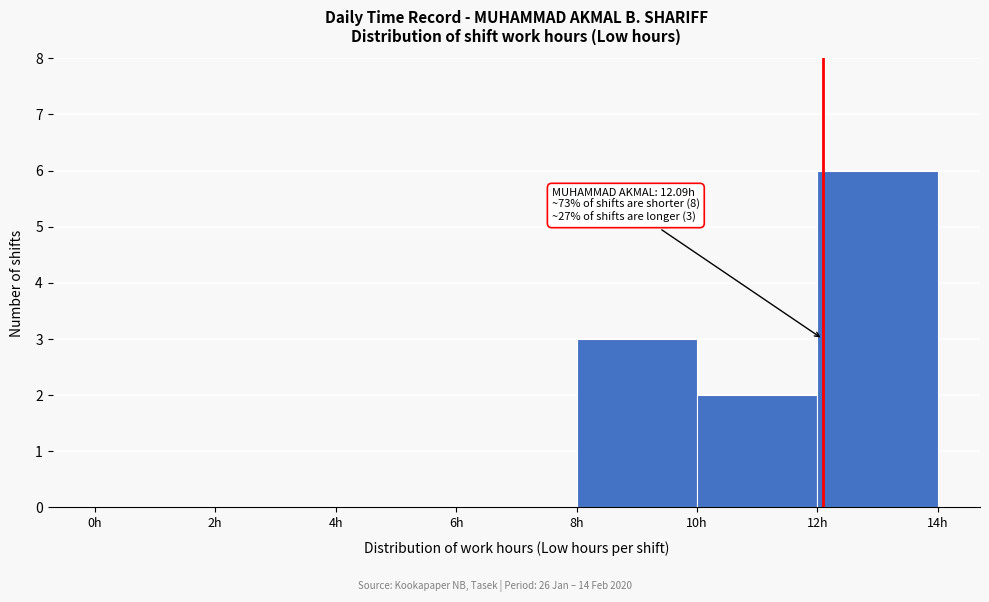

Over which range of the x-axis is the bar tallest?

12 to 14